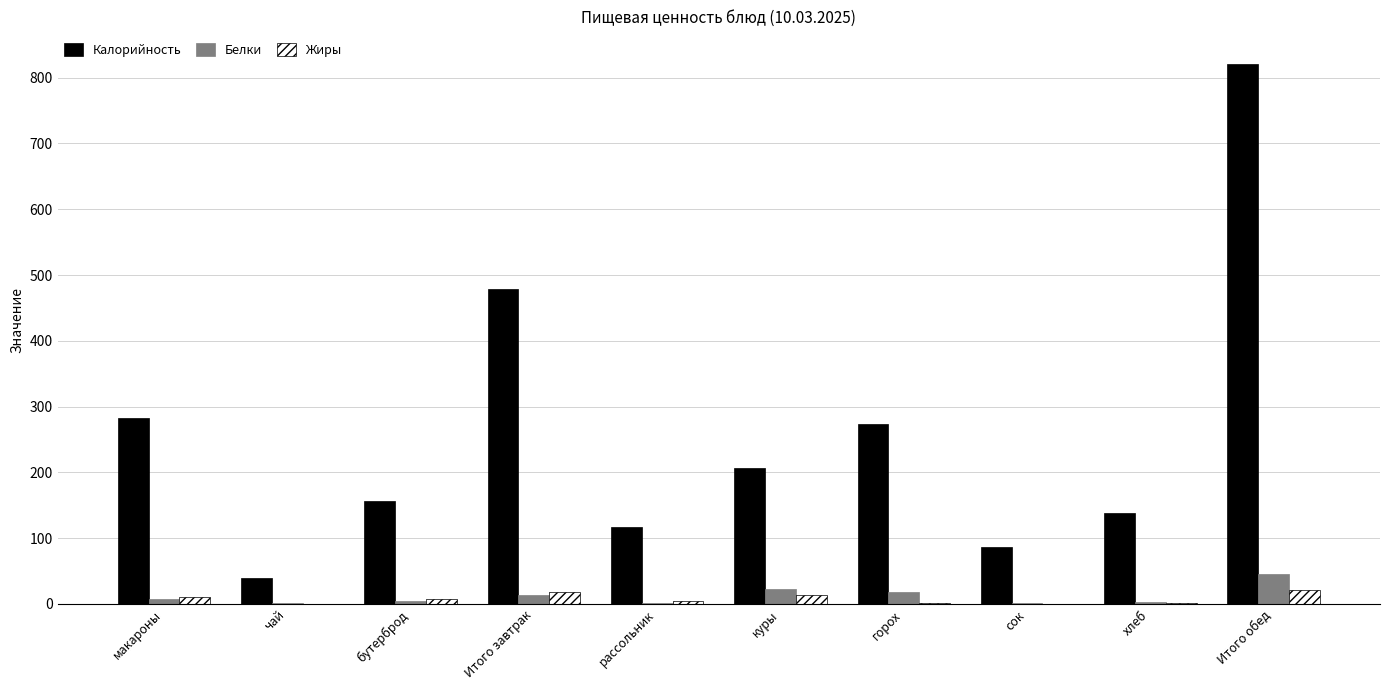

What is the average value of the Калорийность series?

260